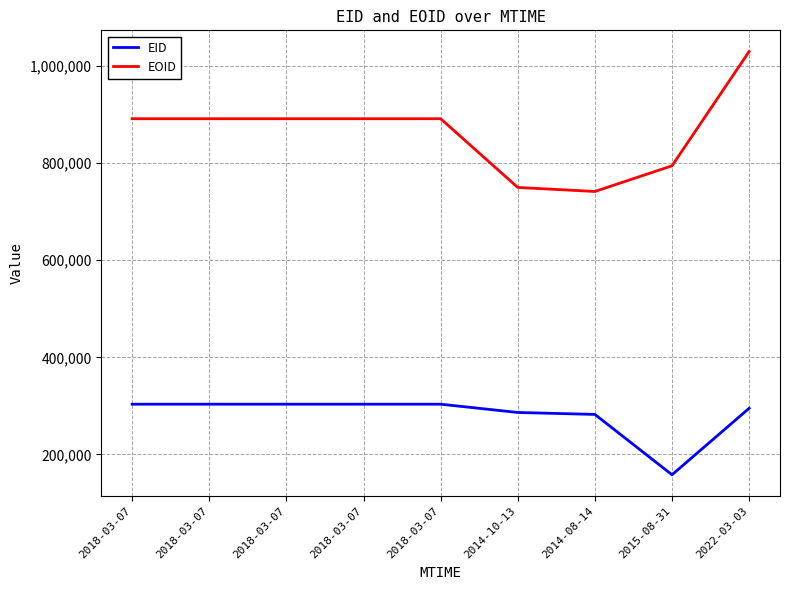

Which category has the lowest value across all series?

2015-08-31